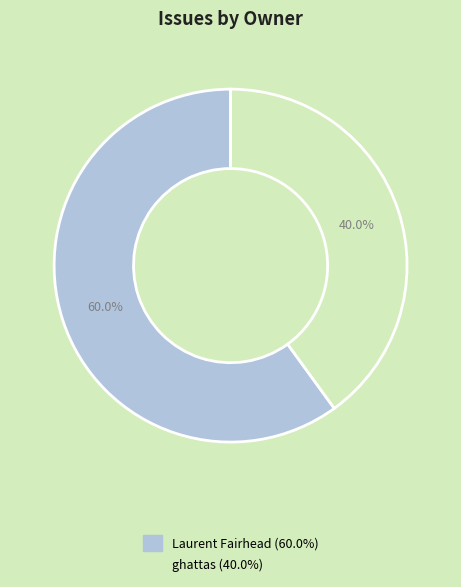

Is there any slice that represents more than half of the pie?

Yes